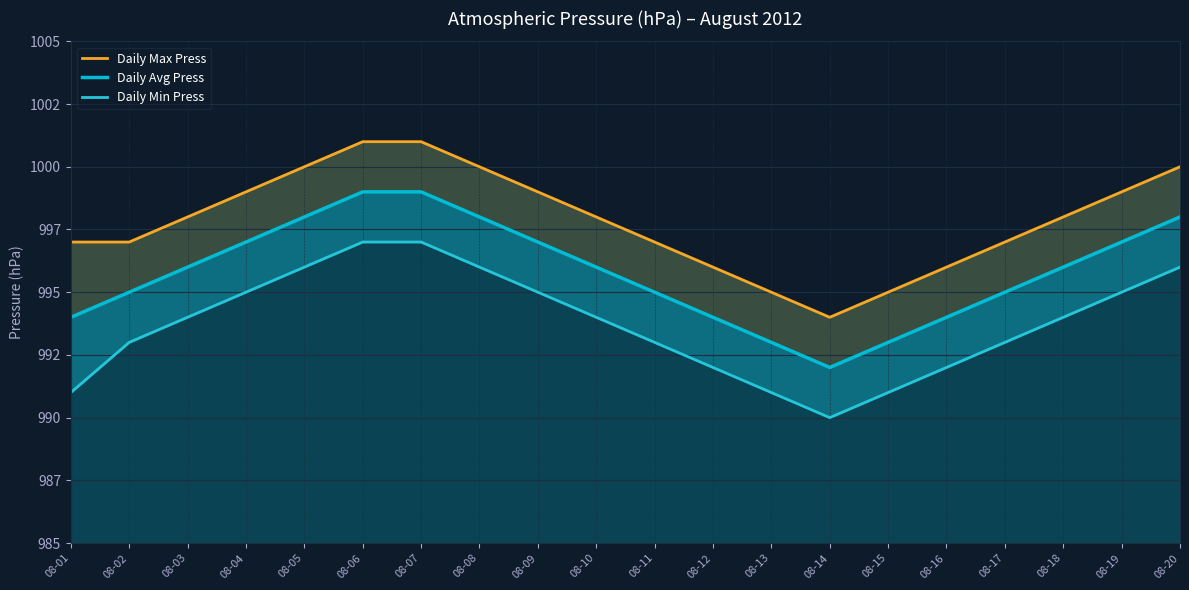

What is the spread (max minus min) of values at 08-12?

4